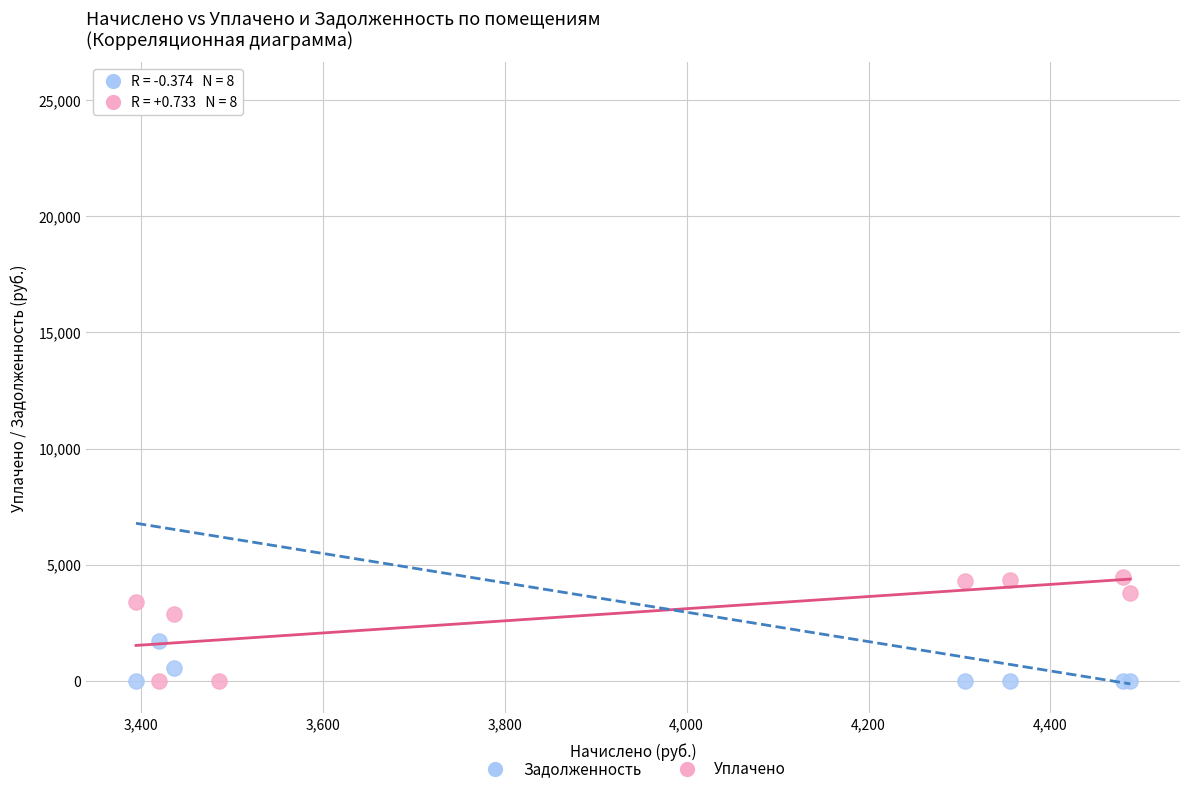

Which series has the widest spread of Y values?

Задолженность